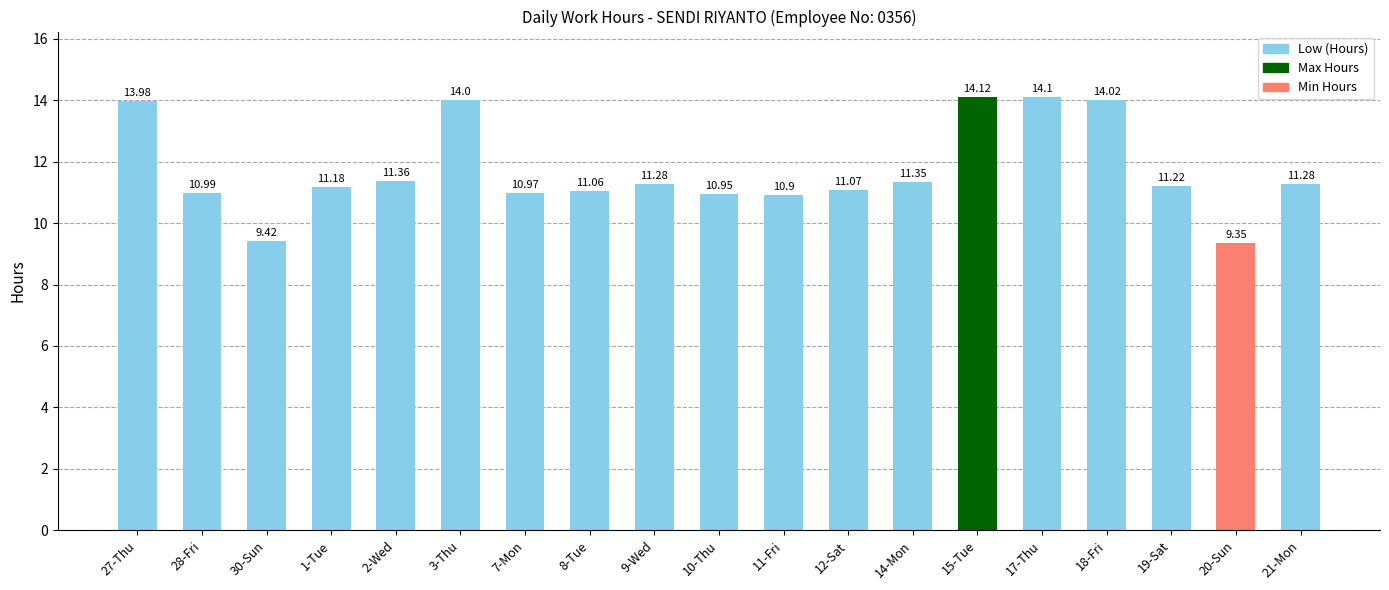

What is the change in value from 30-Sun to 10-Thu?

+1.5